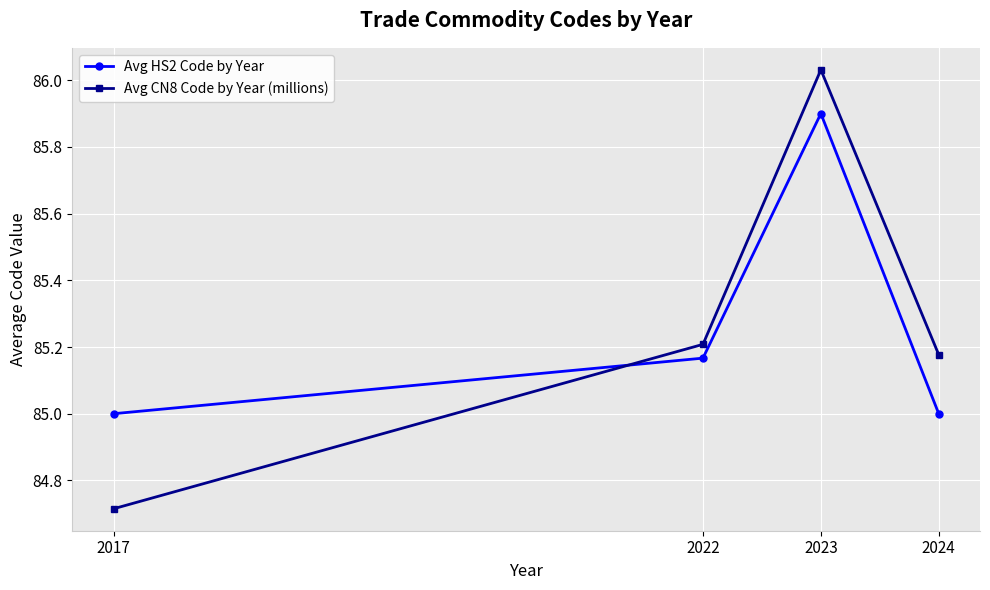

What is the value of the Avg HS2 Code by Year point at the 3rd from the left?

85.9